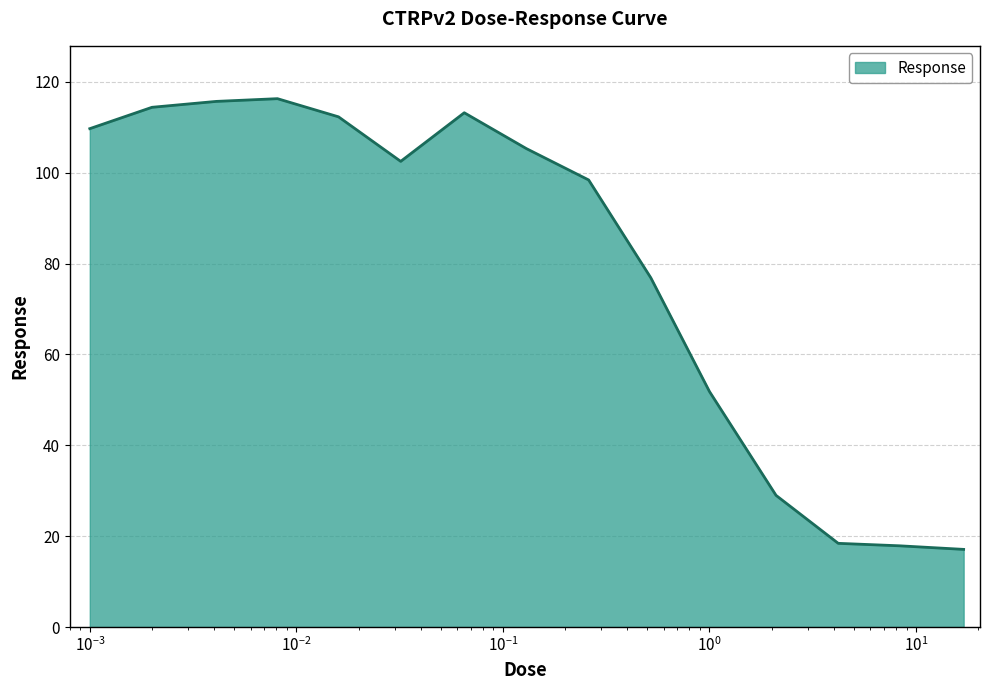

What is the smallest value displayed?

17.1